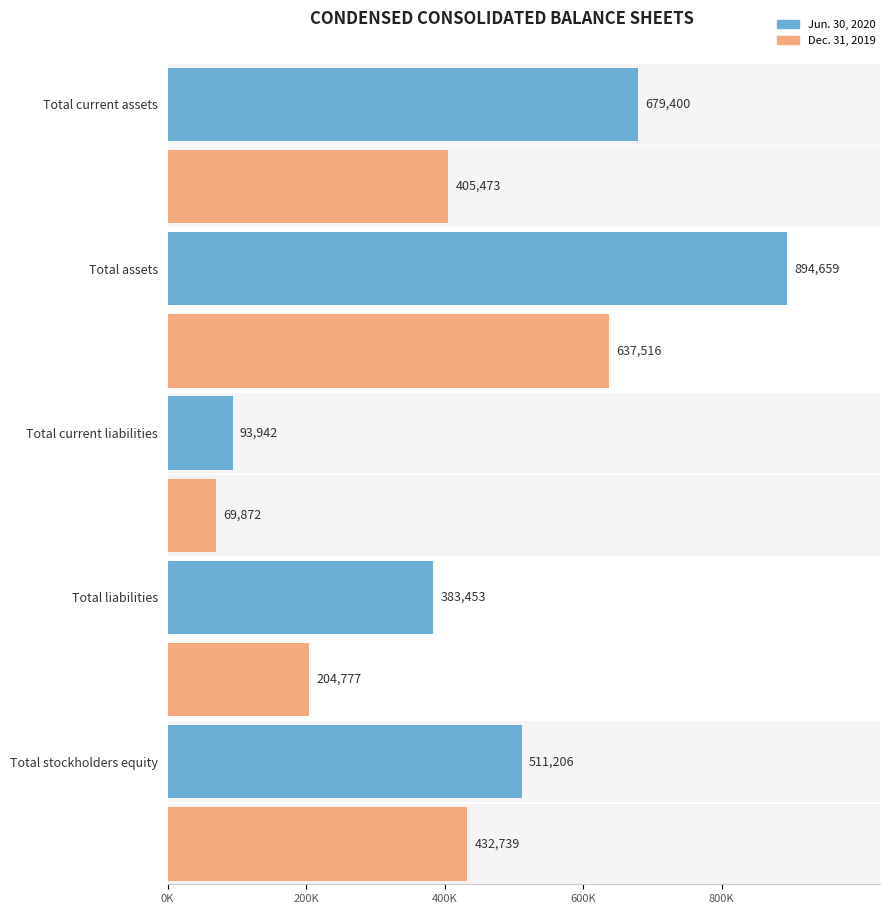

Which has a higher value, Total current assets or Total liabilities?

Total current assets